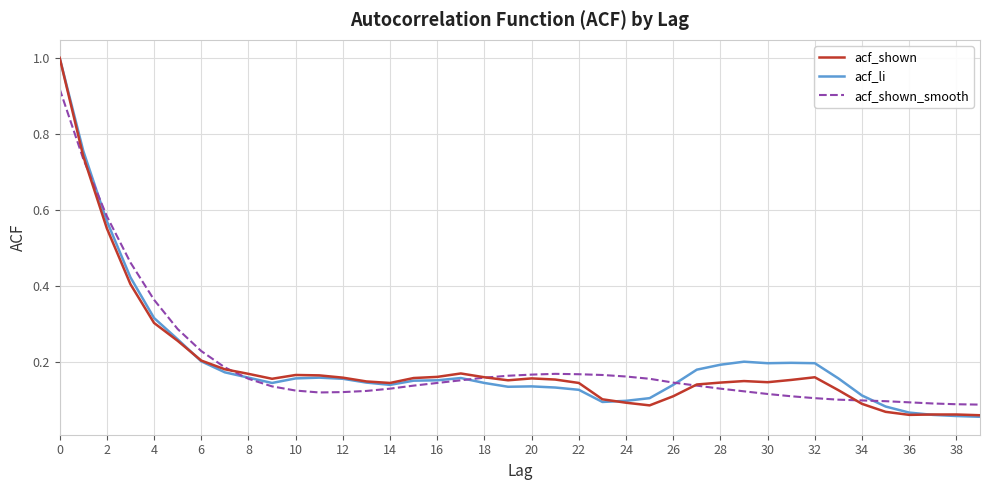

What is the maximum value shown in the chart?

1.0